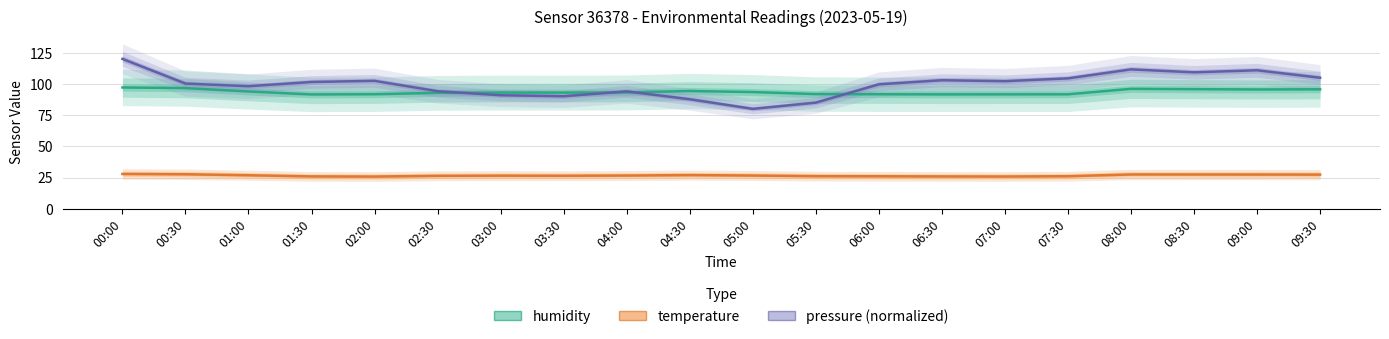

Which series has the widest spread of values?

pressure (normalized)